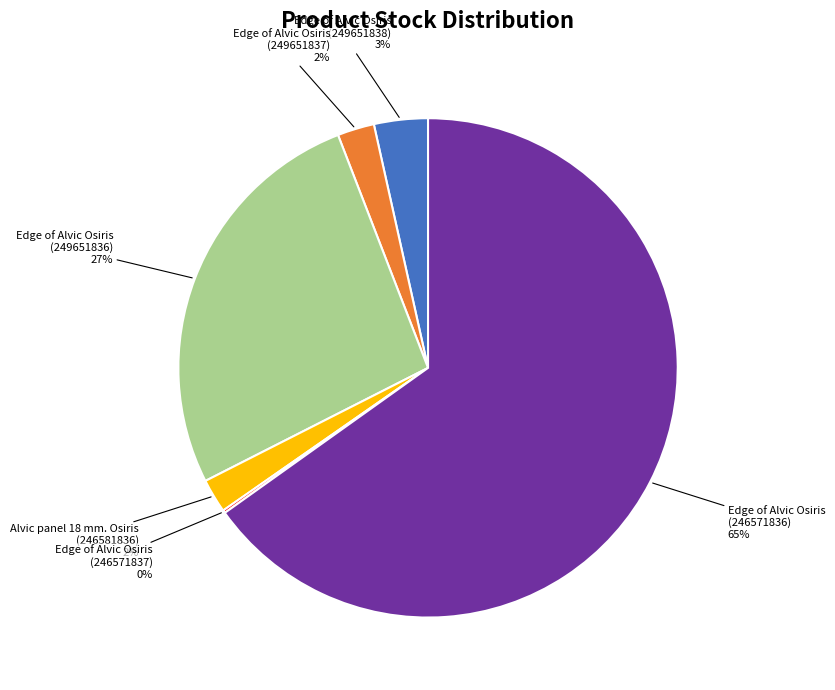

Is there any slice that represents more than half of the pie?

Yes